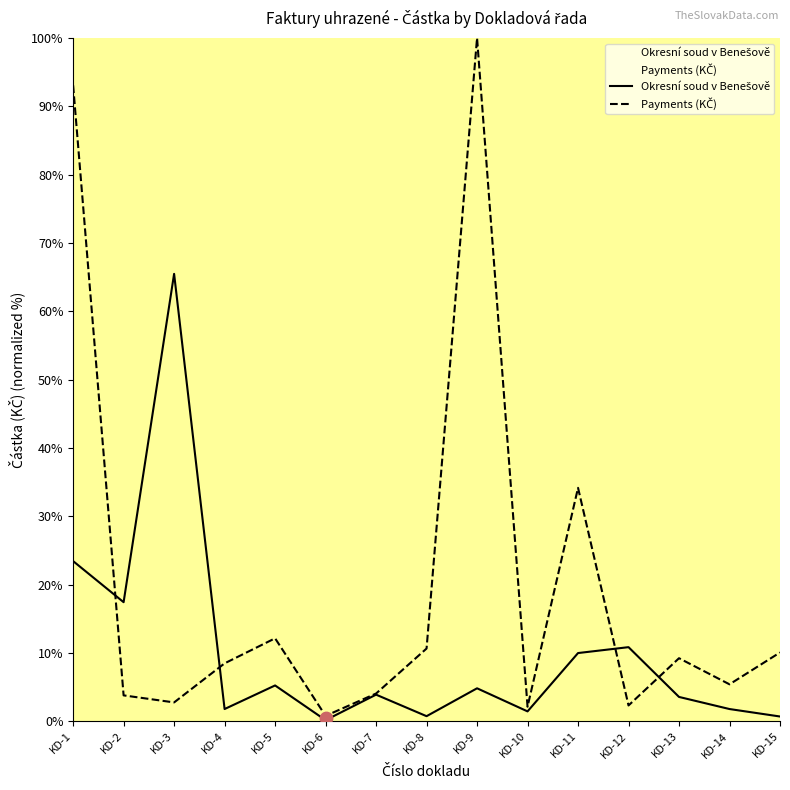

What are all the series names shown in the legend?

Okresní soud v Benešově, Payments (KČ)